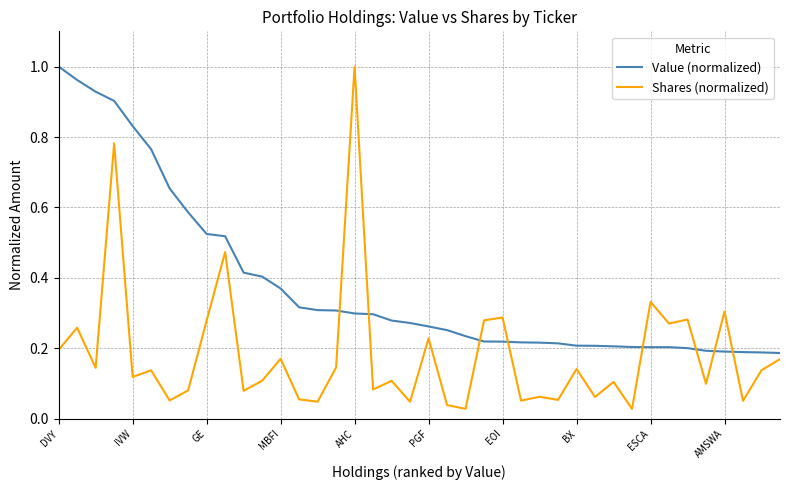

Which series has the largest total across all categories?

Value (normalized)